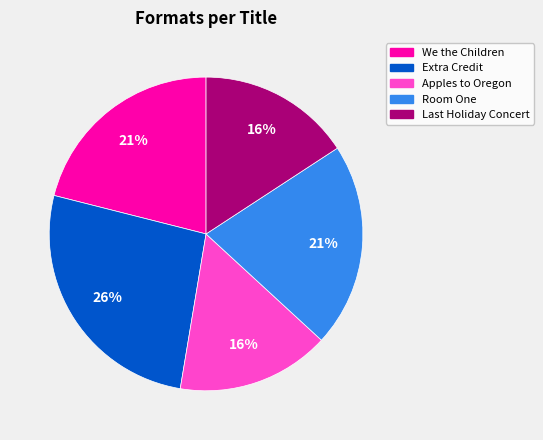

To the nearest percent, what is the average slice percentage?

20%